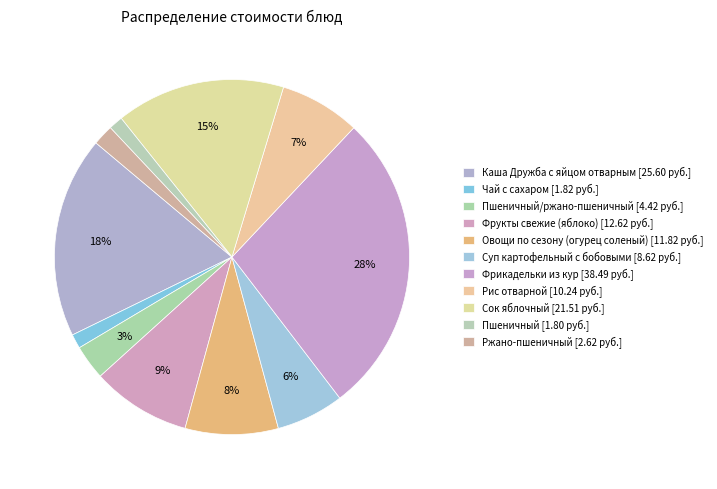

Which category has the biggest portion of the pie?

Фрикадельки из кур